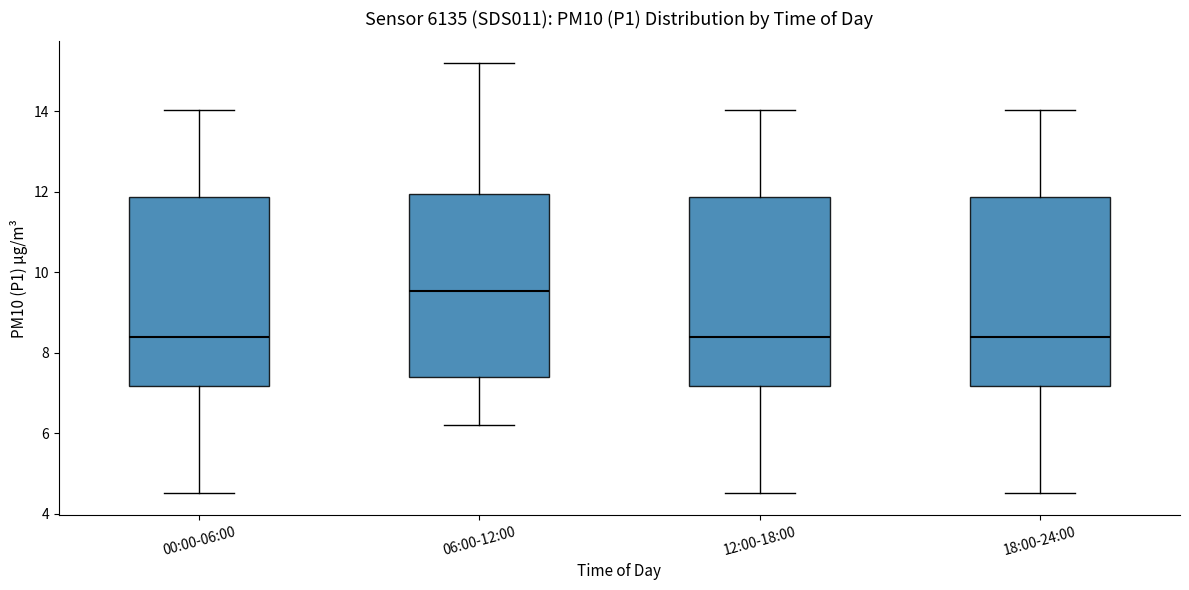

Where does the median line of the box for 06:00-12:00 sit on the y-axis? The values are not printed on the chart, so give them approximately, as read against the axis.

9.6